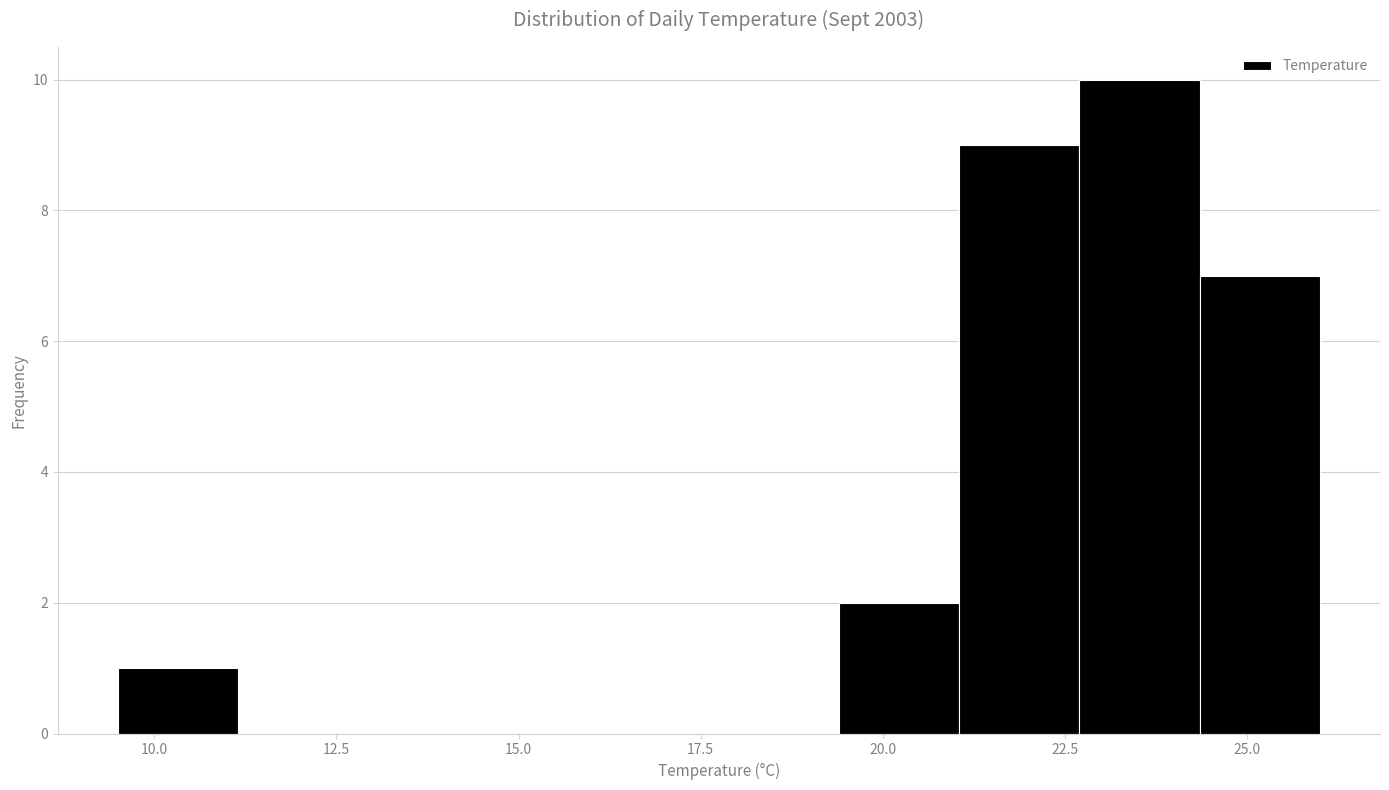

Read against the x-axis, roughly where is the centre of the tallest bar?

23.5